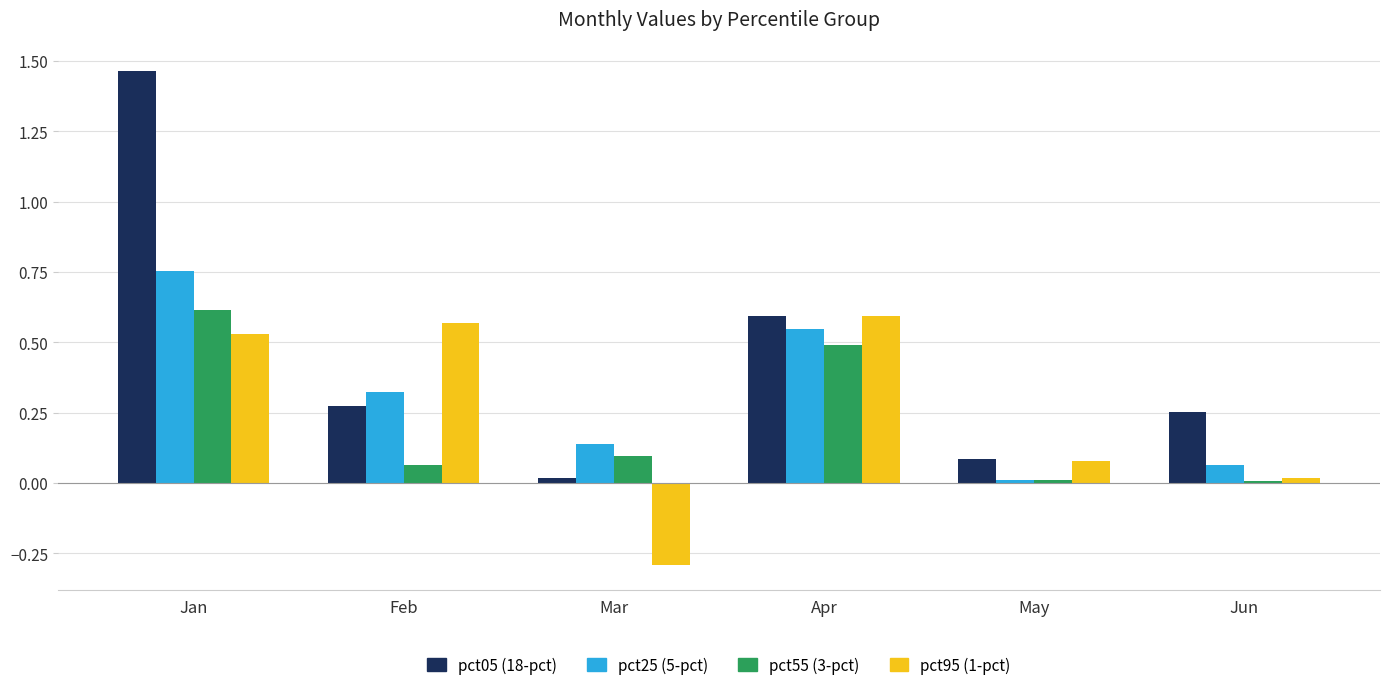

What is the smallest value displayed?

-0.3